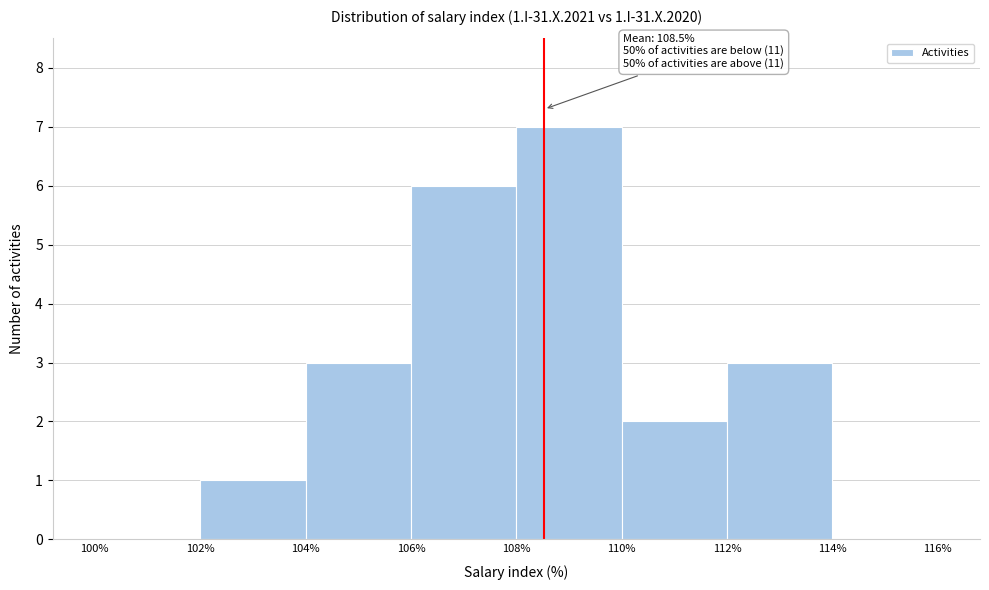

Over which range of the x-axis is the bar tallest?

108% to 110%